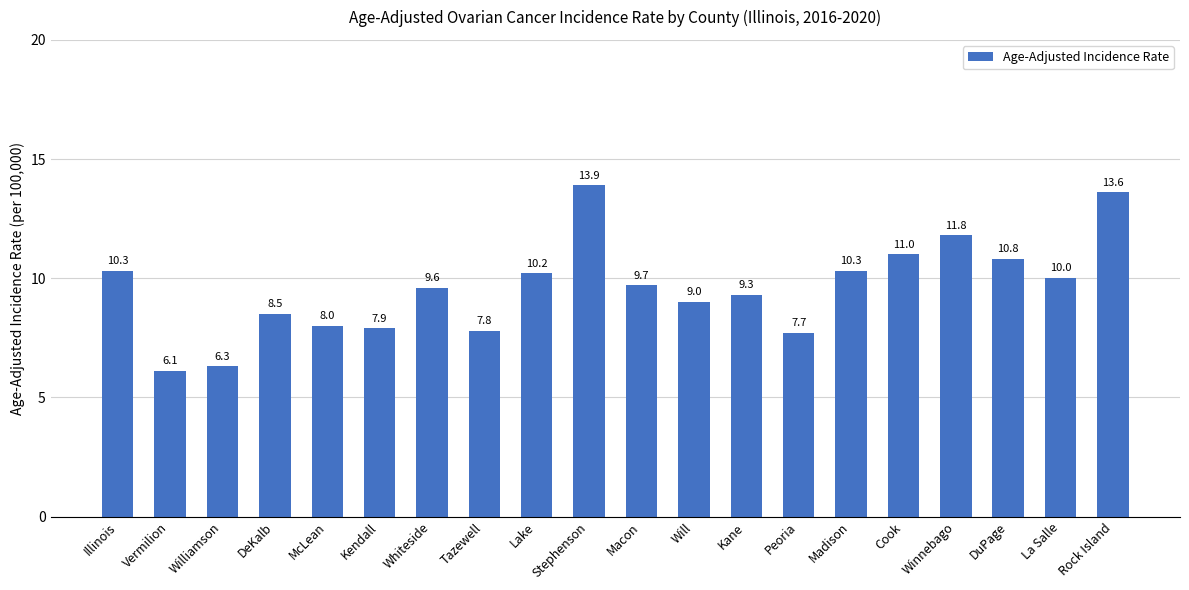

What is the change in value from Kendall to Cook?

+3.1